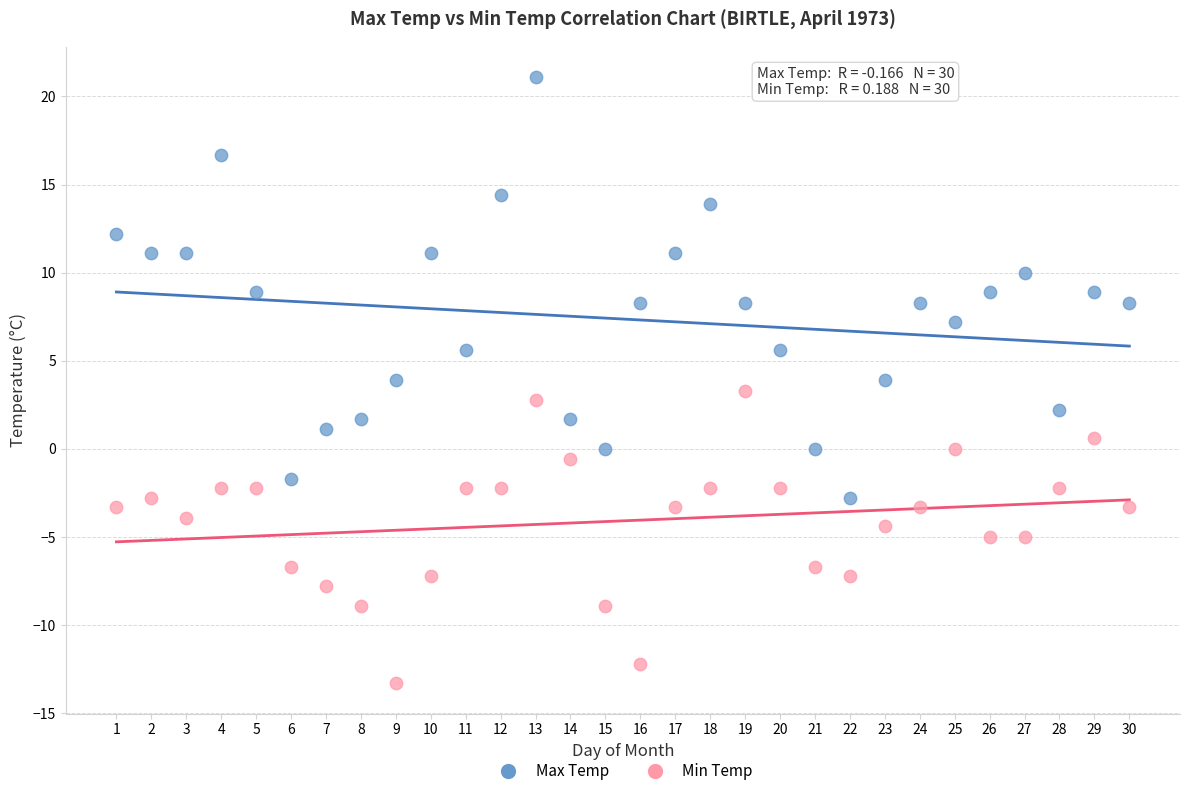

Across all data points, what is the range of Y values (max minus min)?

34.4